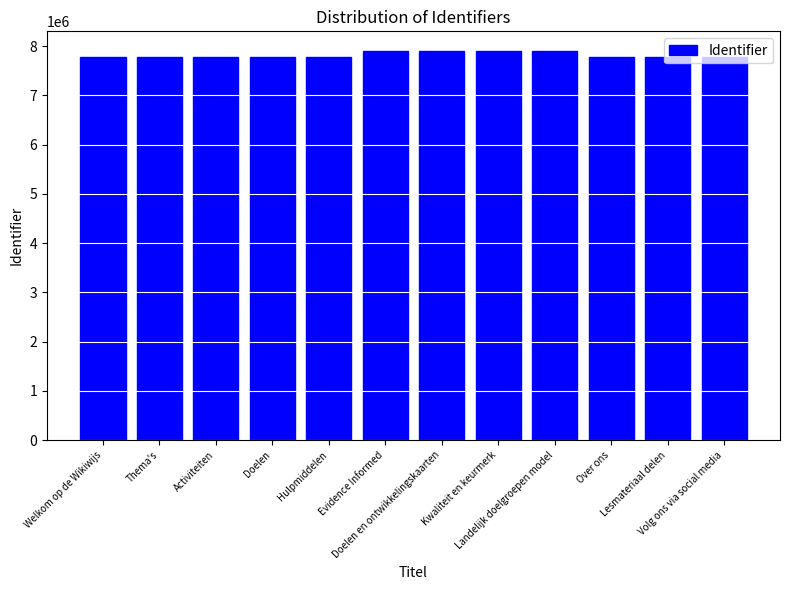

What is the label of the 1st bar from the right?

Volg ons via social media